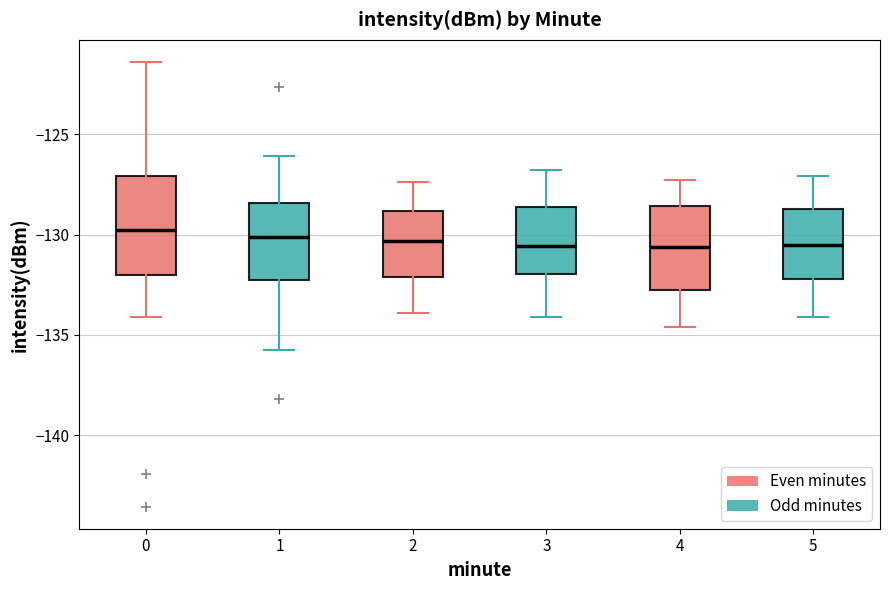

Reading left to right, read every box against the y-axis: the position of its median line, the range the box covers, and the ends of its whiskers. The values are not printed on the chart, so give them approximately, as read against the axis.

0: median -130.0, box -132.0 to -127.0, whiskers -134.0 to -121.5
1: median -130.0, box -132.0 to -128.5, whiskers -135.5 to -126.0
2: median -130.5, box -132.0 to -129.0, whiskers -134.0 to -127.5
3: median -130.5, box -132.0 to -128.5, whiskers -134.0 to -127.0
4: median -130.5, box -133.0 to -128.5, whiskers -134.5 to -127.5
5: median -130.5, box -132.0 to -128.5, whiskers -134.0 to -127.0